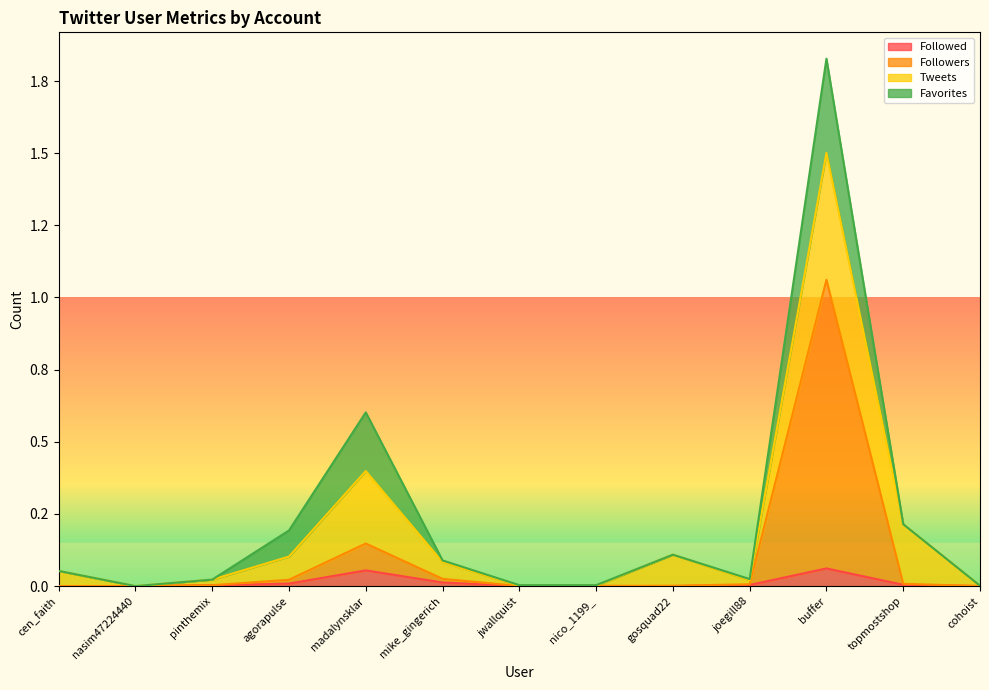

What is the label of the 13th point from the left?

cohoist